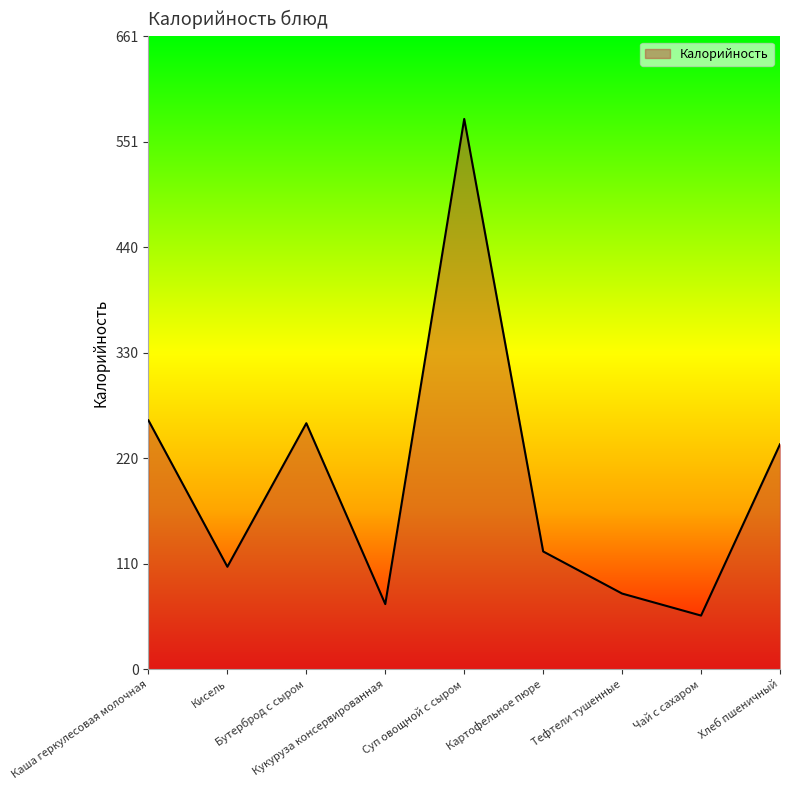

Reading right to left, what are all the values shown in this chart?

Хлеб пшеничный=235	Чай с сахаром=56	Тефтели тушенные=79	Картофельное пюре=123	Суп овощной с сыром=575	Кукуруза консервированная=68	Бутерброд с сыром=257	Кисель=107	Каша геркулесовая молочная=260